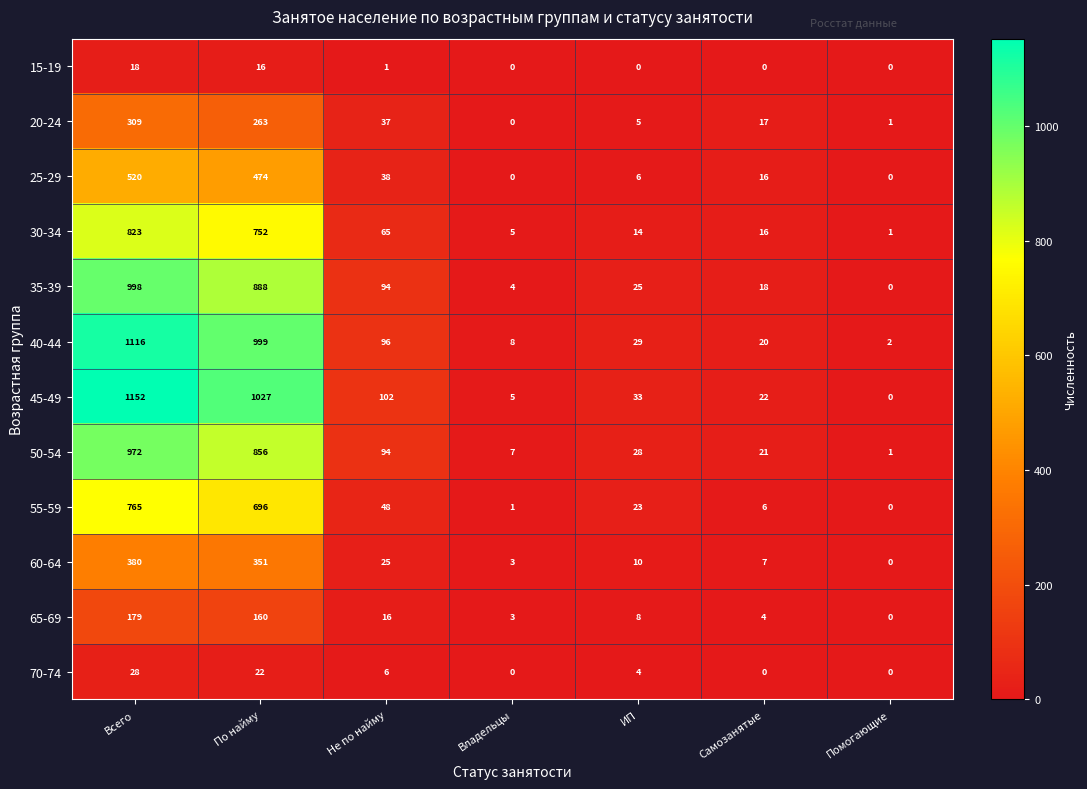

Which series has the largest total across all categories?

45-49